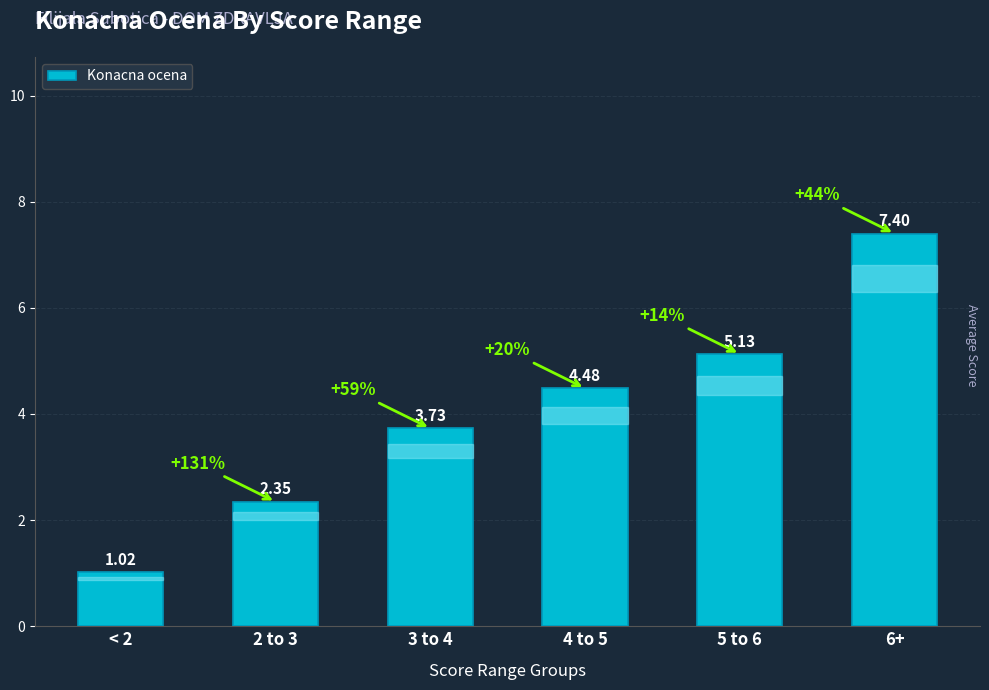

List the labels in order of value, largest first.

6+, 5 to 6, 4 to 5, 3 to 4, 2 to 3, < 2